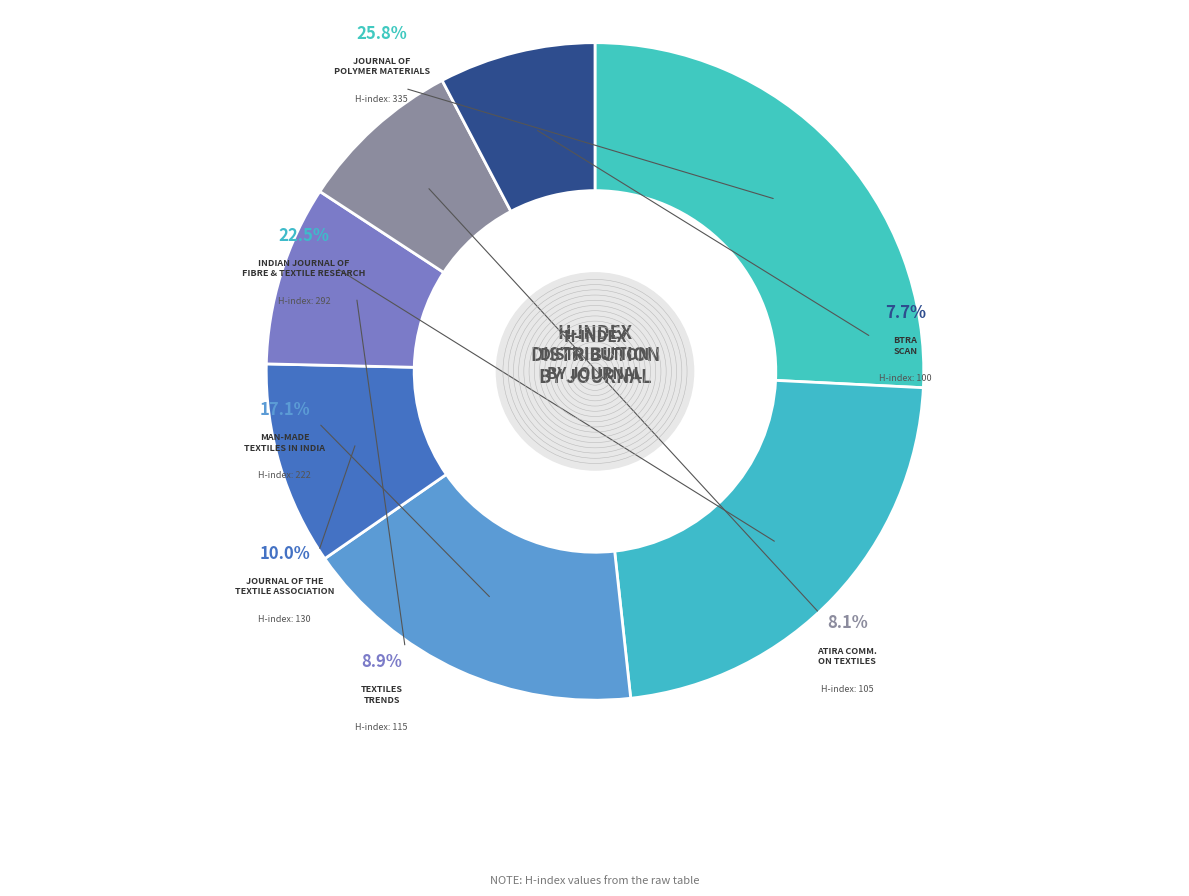

Which has a higher value, Journal of the Textile Association or Journal of Polymer Materials?

Journal of Polymer Materials